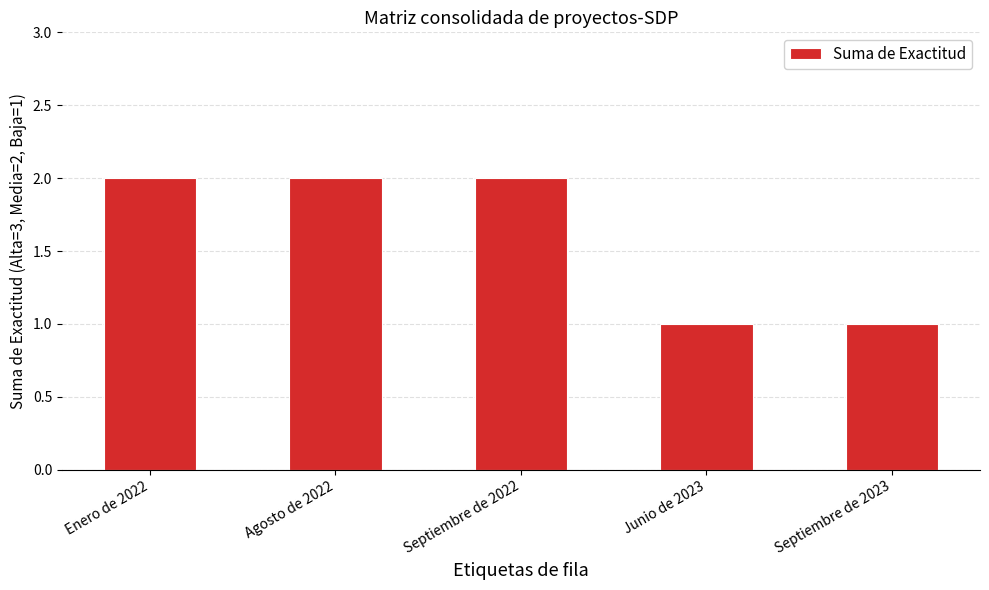

How many bars are there in total?

5